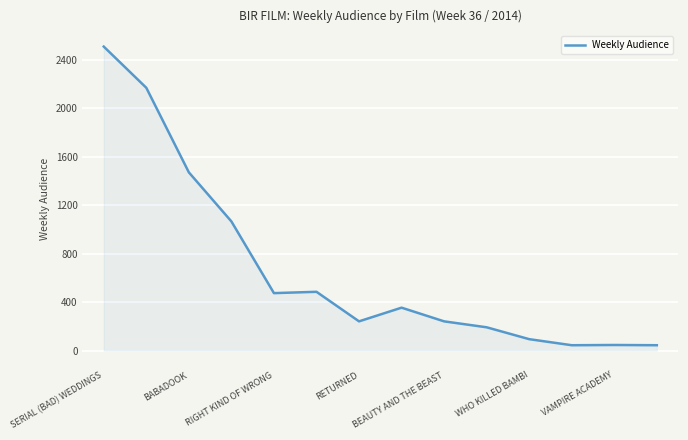

What is the greatest value displayed?

2509